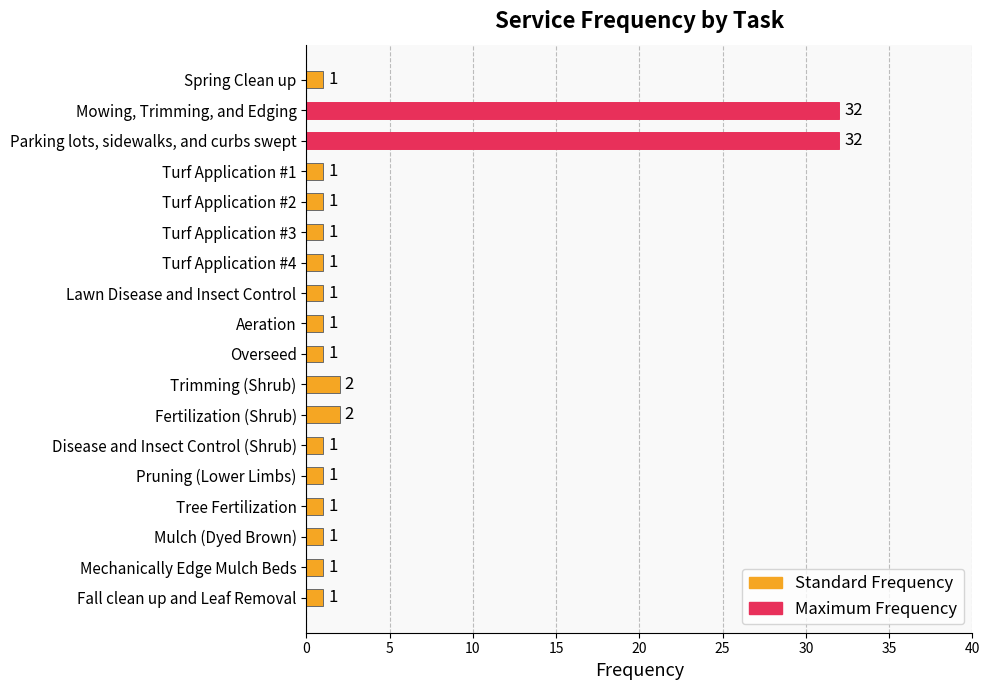

The value at Fall clean up and Leaf Removal is 1. True or false?

True